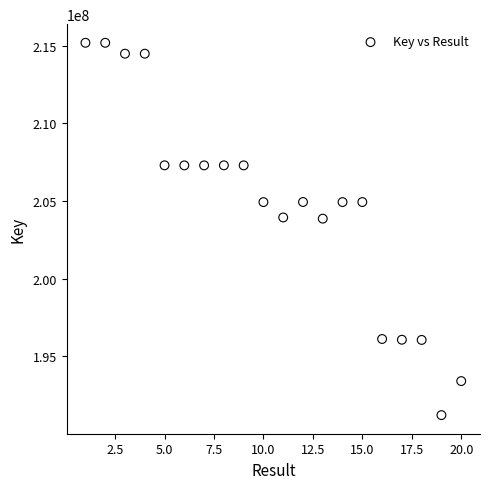

What is the range of Y values (max minus min)?

23975882